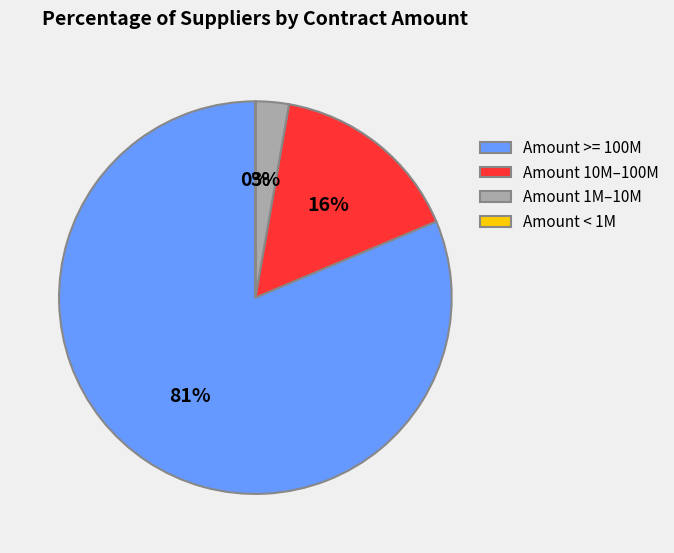

To the nearest percent, what portion does Amount >= 100M represent?

81%